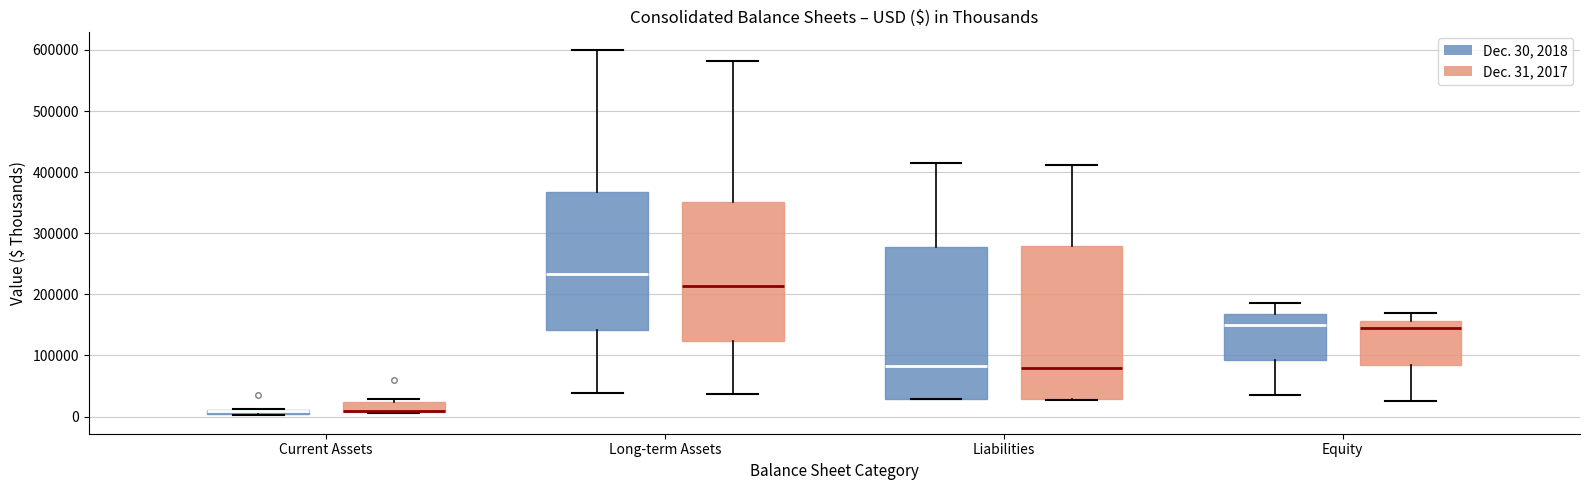

Where is the lower edge of the box for Long-term Assets (Dec. 30, 2018) on the y-axis? The values are not printed on the chart, so give them approximately, as read against the axis.

140000